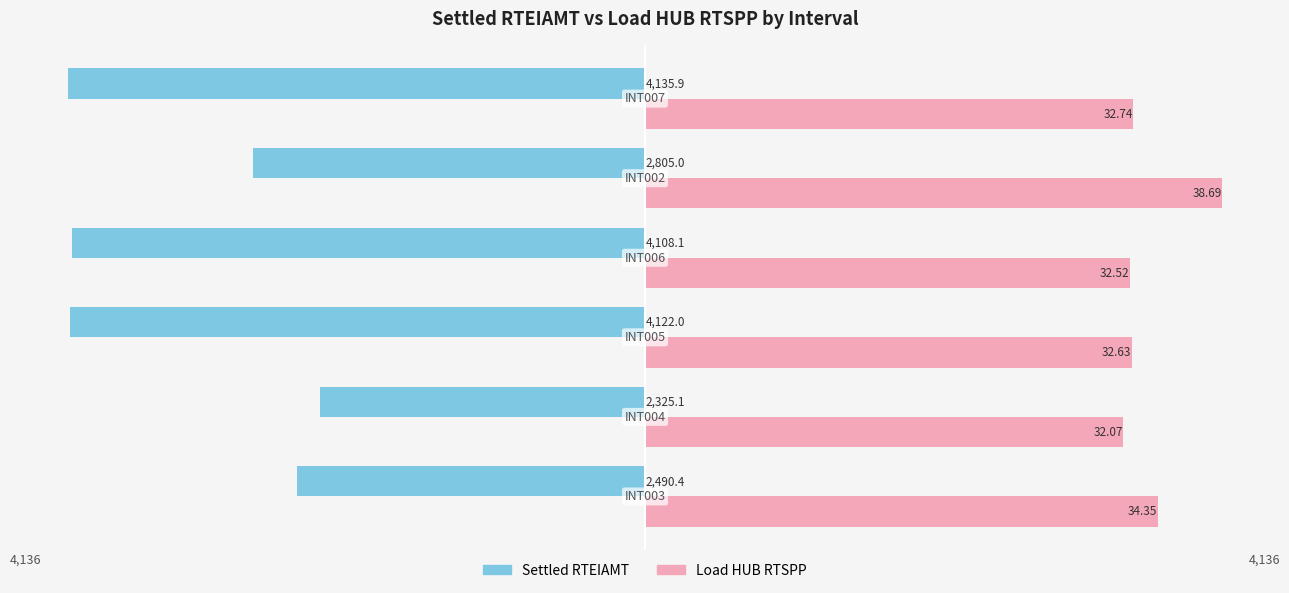

What are all the series names shown in the legend?

Settled RTEIAMT, Load HUB RTSPP